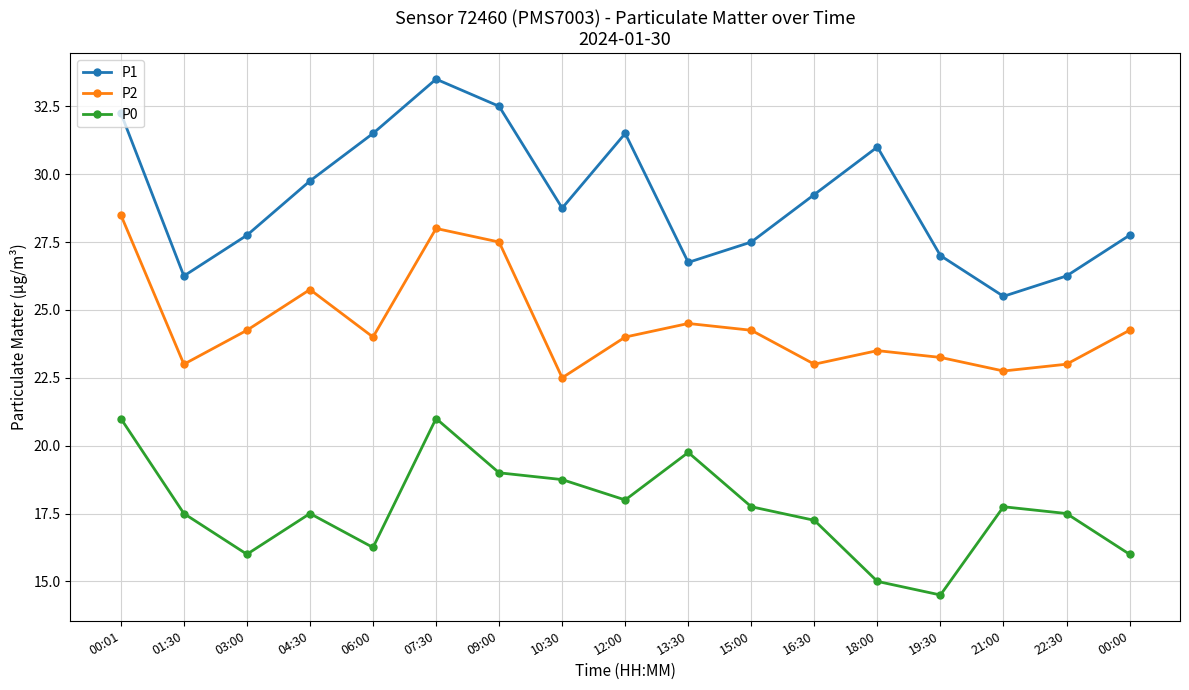

List the series in order of their peak value, lowest first.

P0, P2, P1